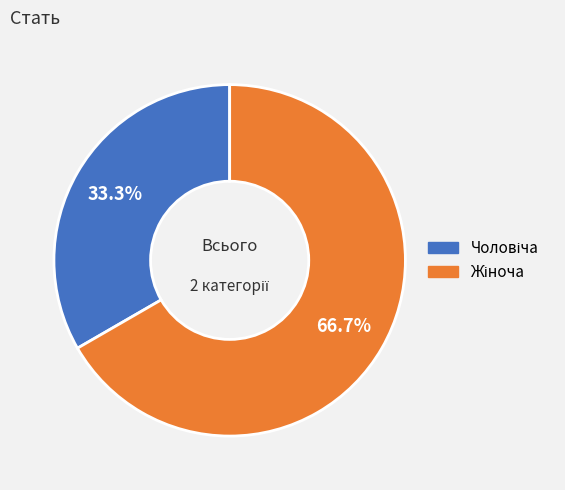

Is there a majority slice in this chart?

Yes